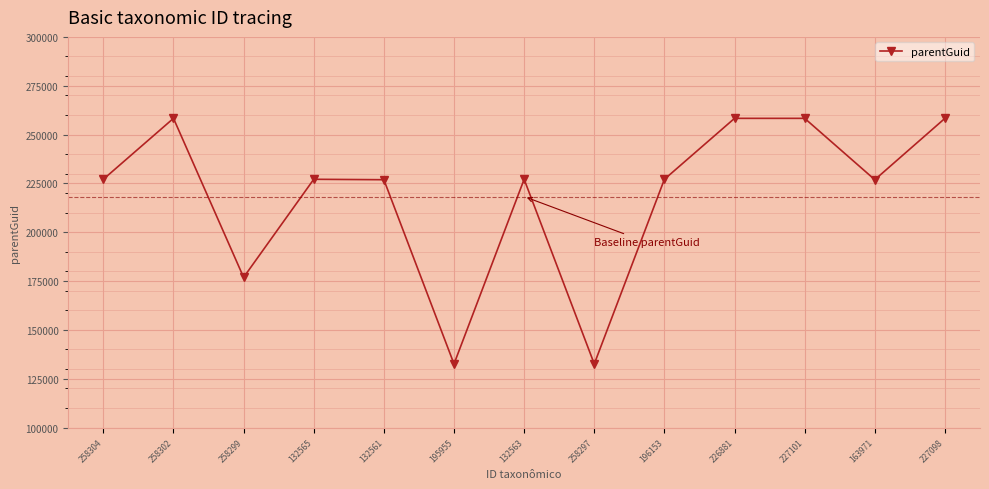

Is it true that the value at 226881 is 258299?

True